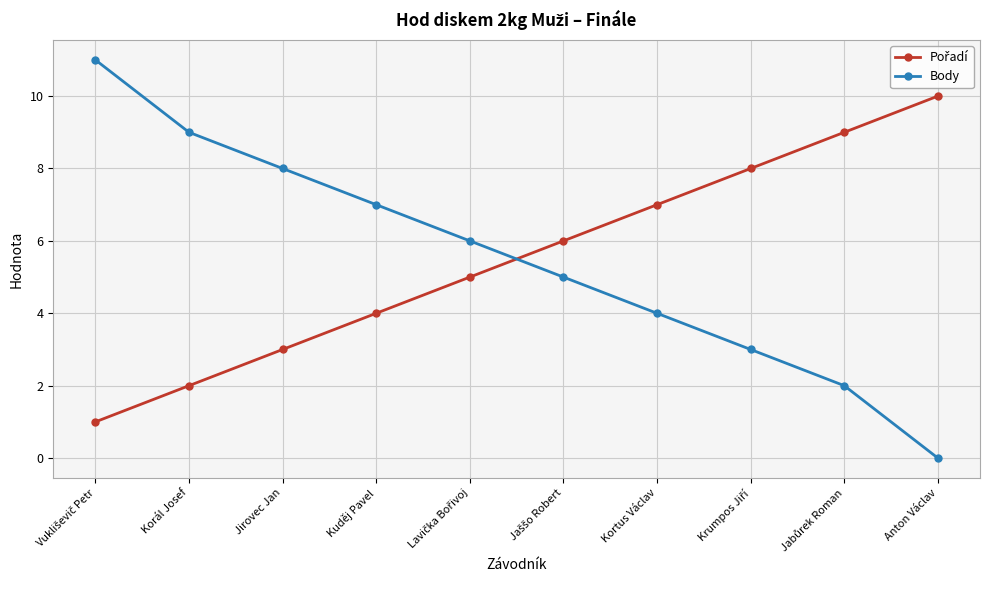

What is the label of the 1st point from the right?

Anton Václav